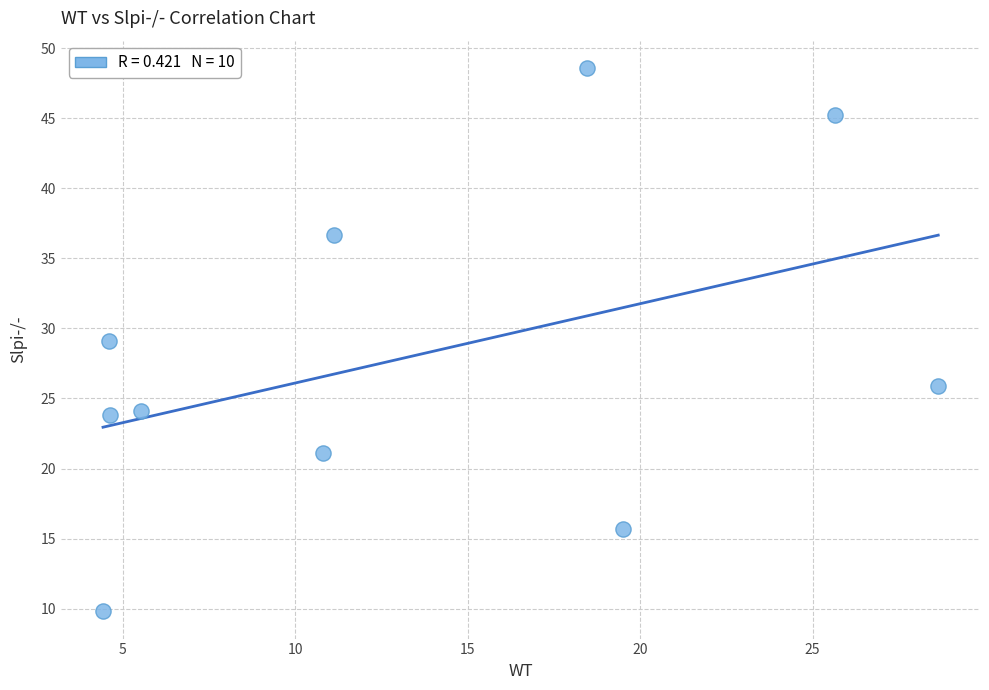

What is the average Y value?

28.0